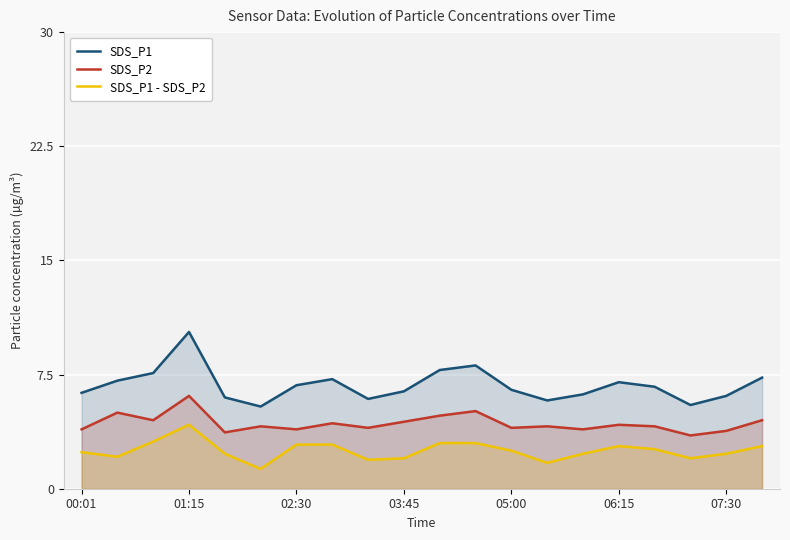

What is the spread (max minus min) of values at 05:00?

4.0